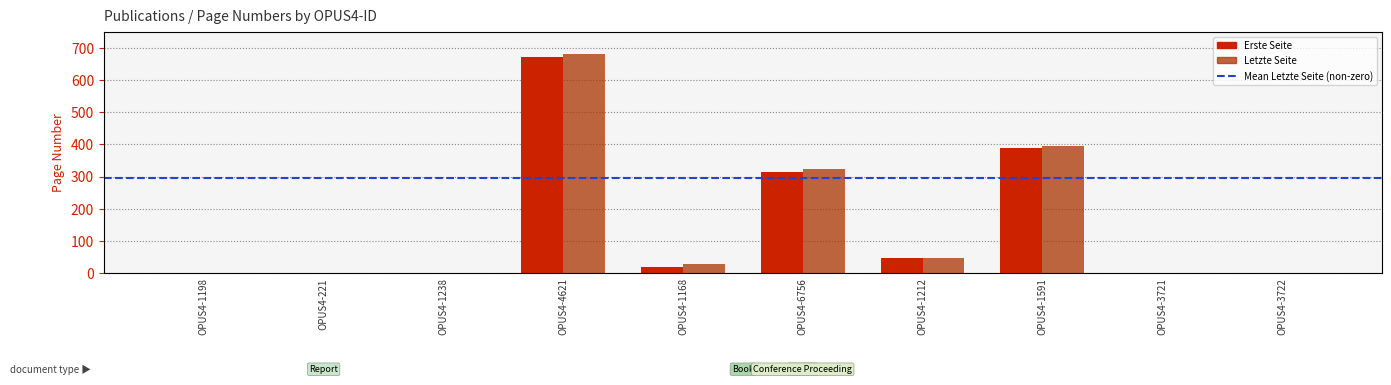

How many bars are there in each group?

2